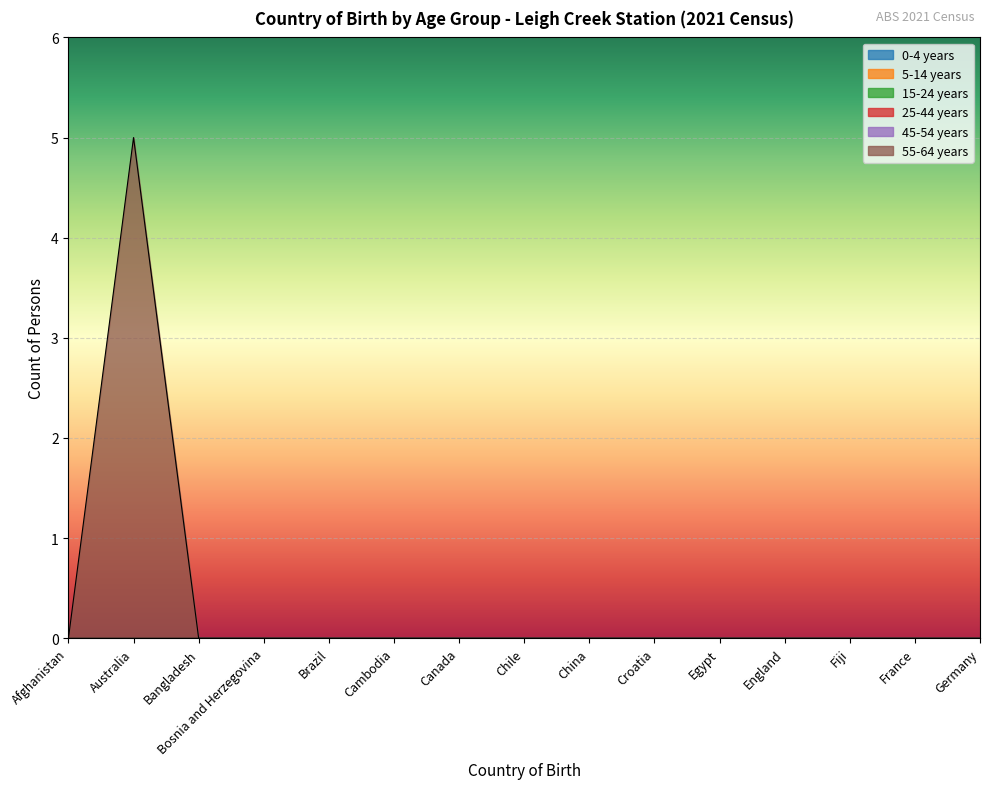

Reading left to right, list all the values displayed in this chart.

0-4 years: 0	0	0	0	0	0	0	0	0	0	0	0	0	0	0
5-14 years: 0	0	0	0	0	0	0	0	0	0	0	0	0	0	0
15-24 years: 0	0	0	0	0	0	0	0	0	0	0	0	0	0	0
25-44 years: 0	0	0	0	0	0	0	0	0	0	0	0	0	0	0
45-54 years: 0	0	0	0	0	0	0	0	0	0	0	0	0	0	0
55-64 years: 0	5	0	0	0	0	0	0	0	0	0	0	0	0	0